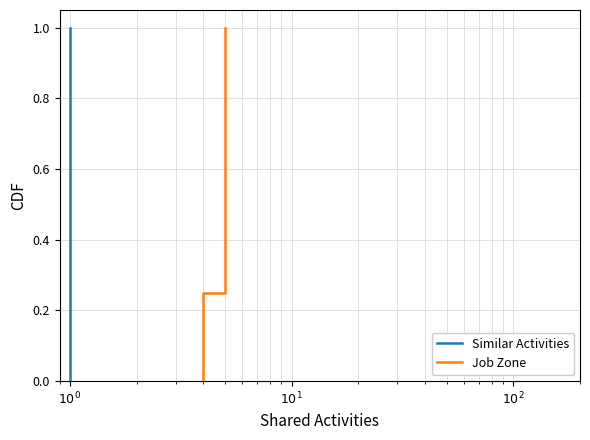

Where is Similar Activities nearest to the value 0?

$10^0$